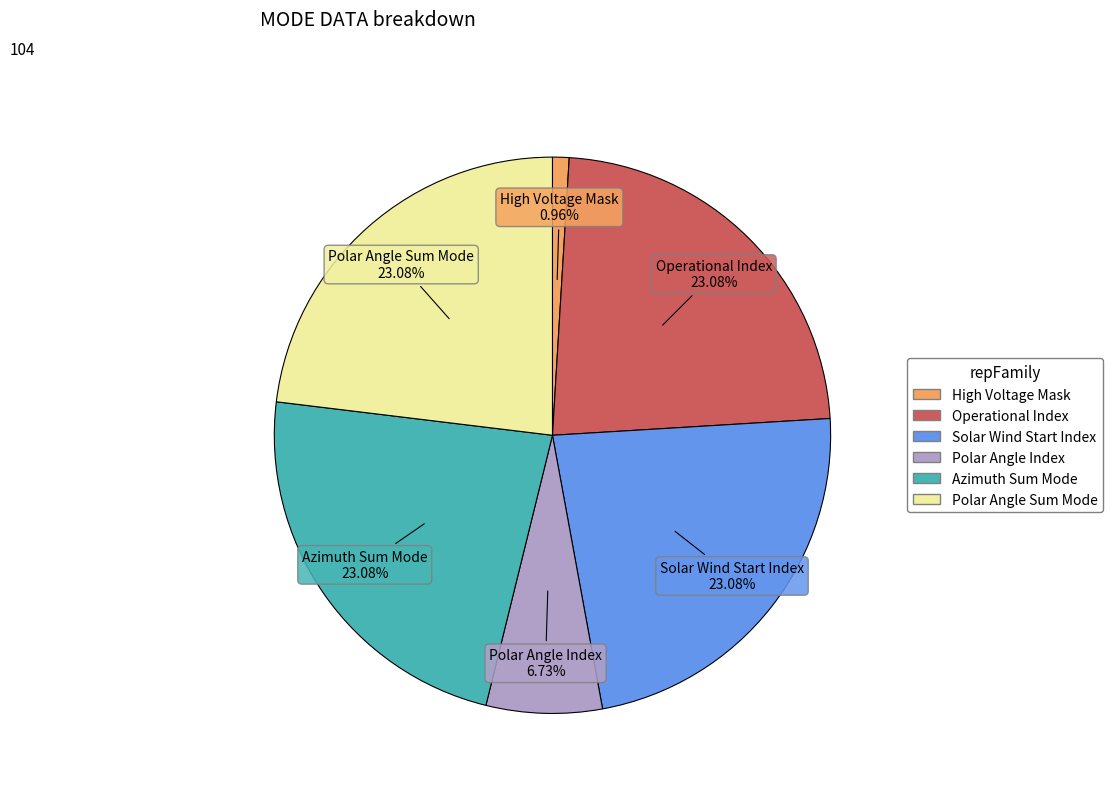

To the nearest percent, what is the average slice percentage?

17%